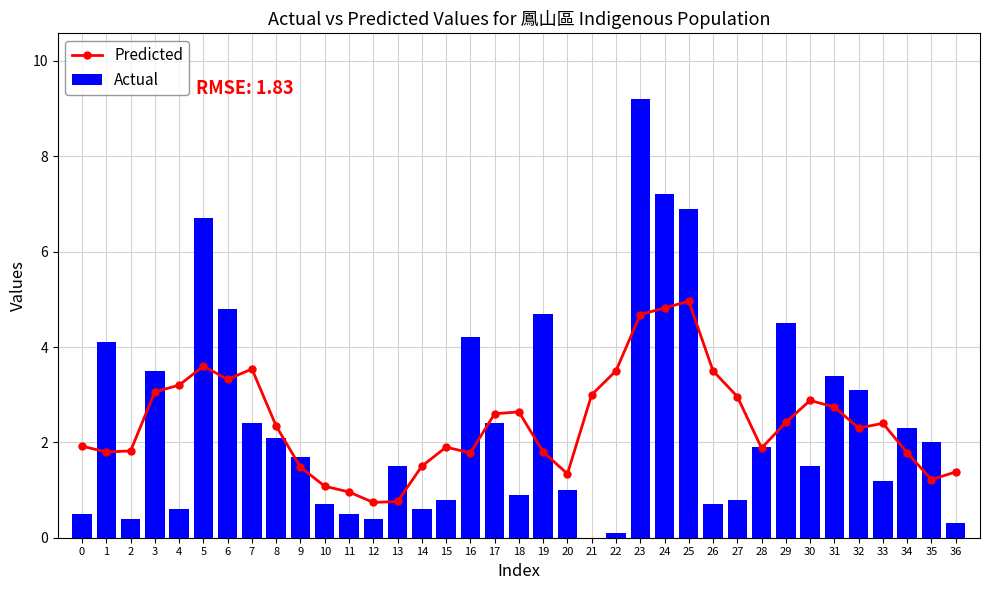

Rank the categories by Predicted value from lowest to highest.

12, 13, 11, 10, 35, 20, 36, 9, 14, 16, 34, 1, 19, 2, 28, 15, 0, 32, 8, 33, 29, 17, 18, 31, 30, 27, 21, 3, 4, 6, 22, 26, 7, 5, 23, 24, 25